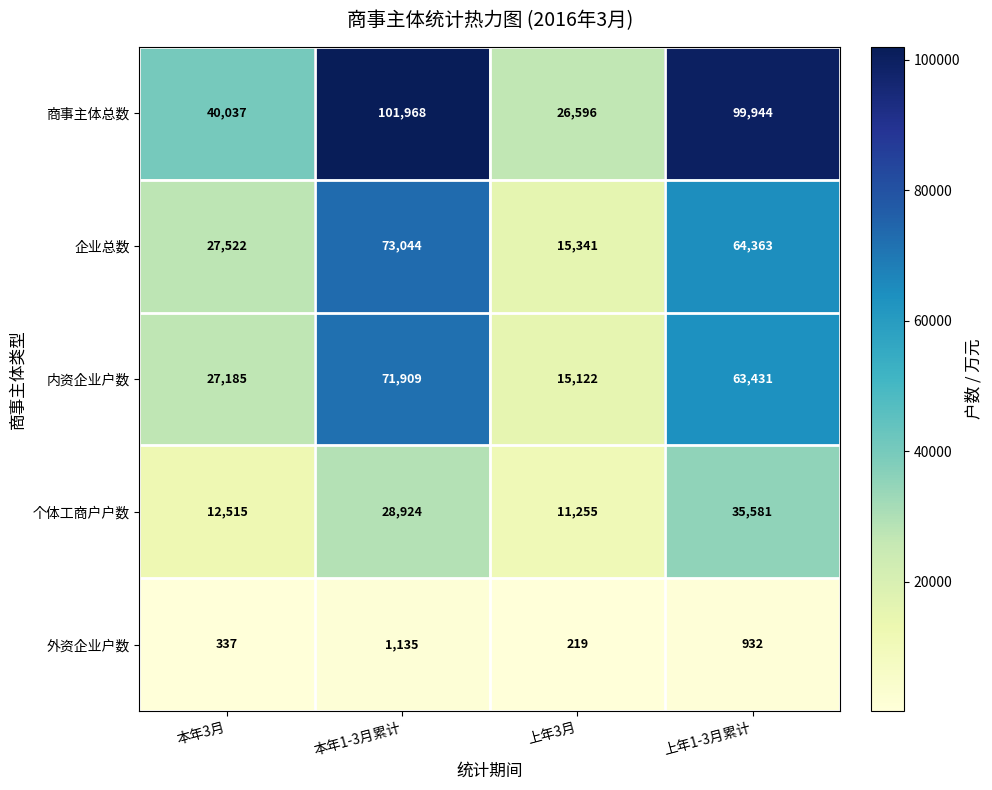

What is the sum of the 外资企业户数 values at 上年3月 and 上年1-3月累计?

1151